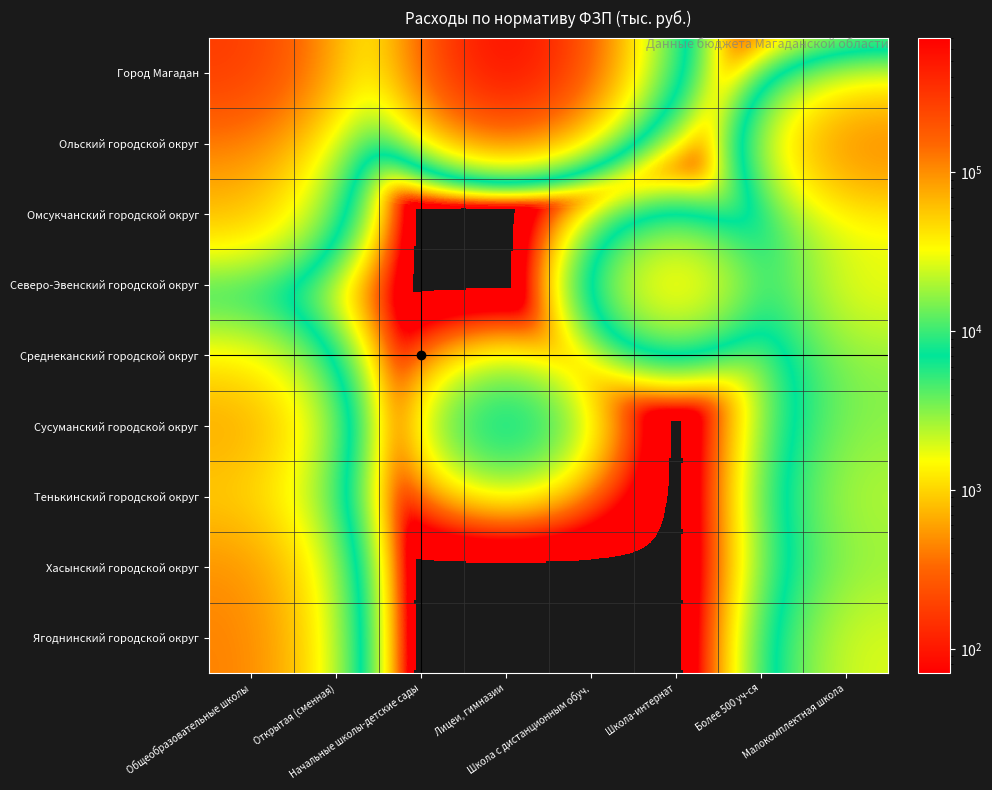

At which category is the sum across all series the highest?

Общеобразовательные школы